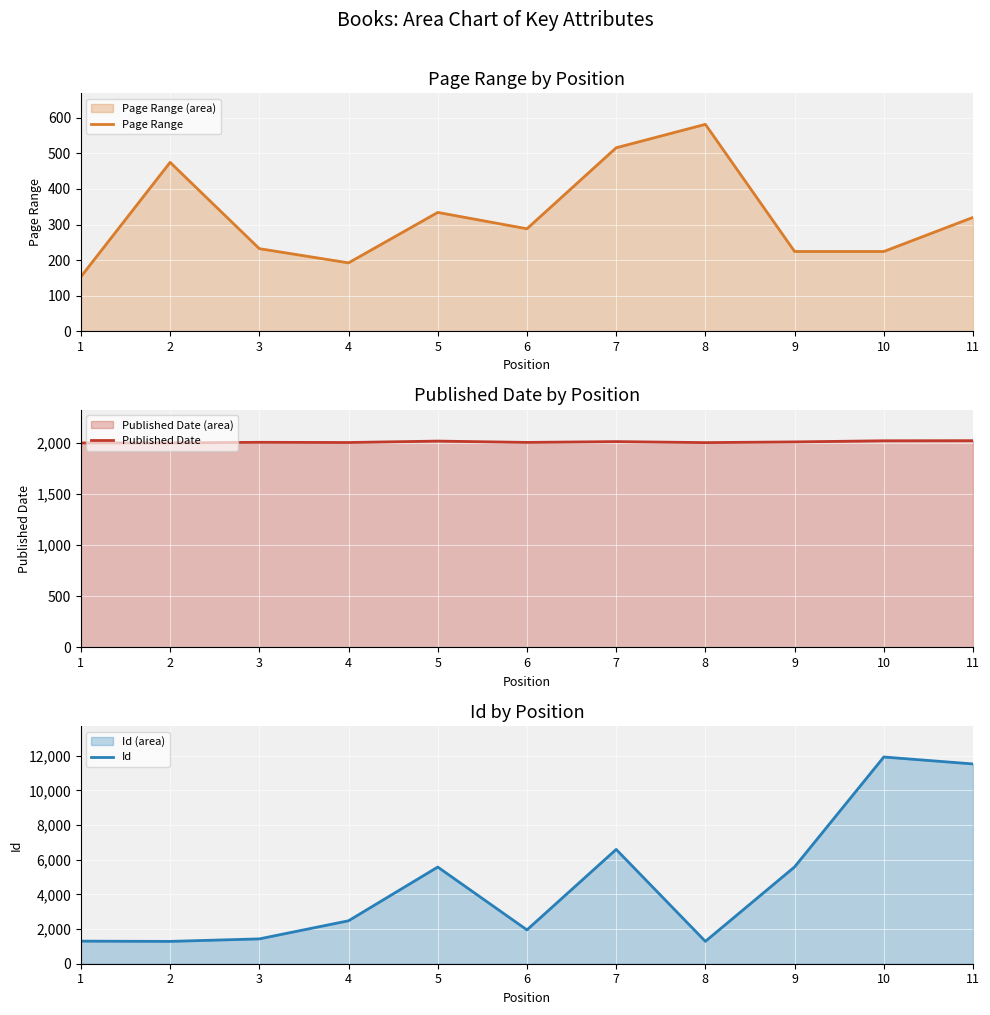

How many lines are shown in the chart?

3